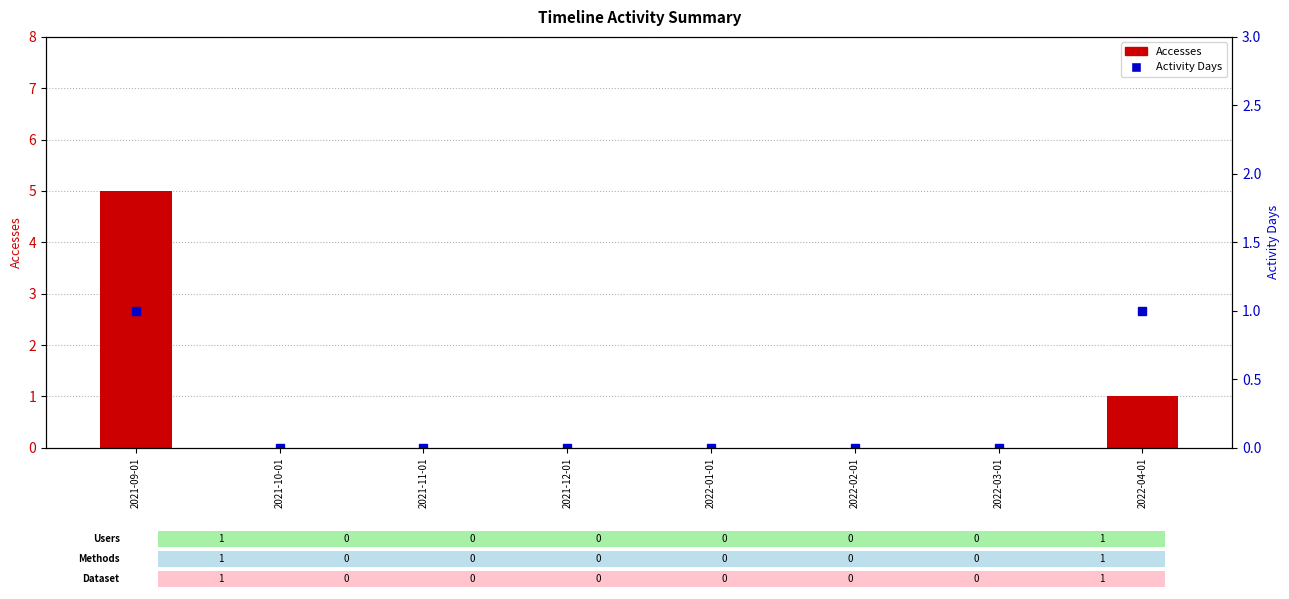

Reading left to right, list all the values displayed in this chart.

Accesses: 5	0	0	0	0	0	0	1
Activity Days: 1	0	0	0	0	0	0	1